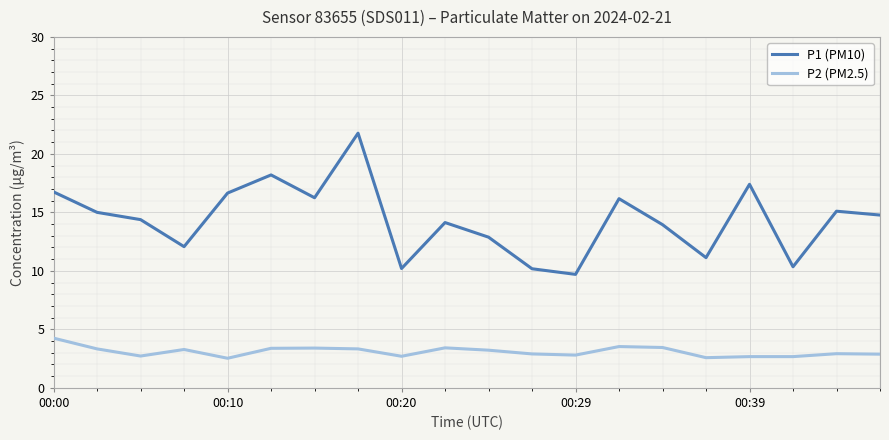

Which series has the widest spread of values?

P1 (PM10)